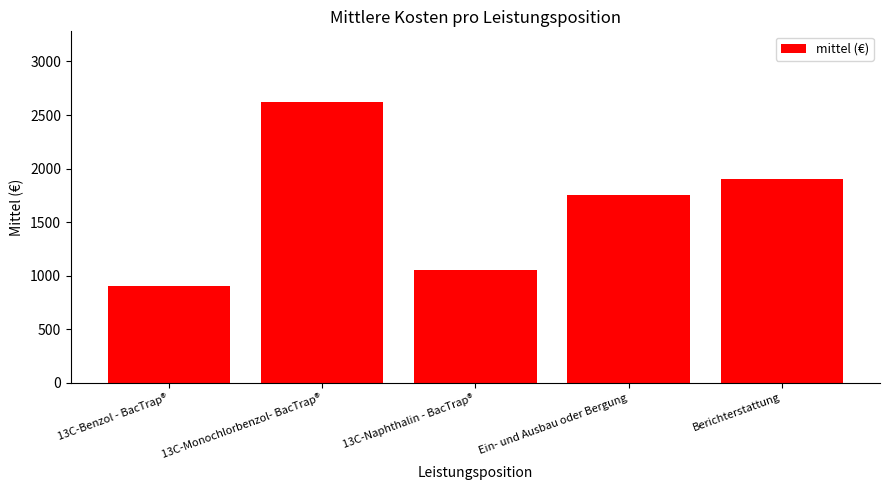

How many bars are there in total?

5